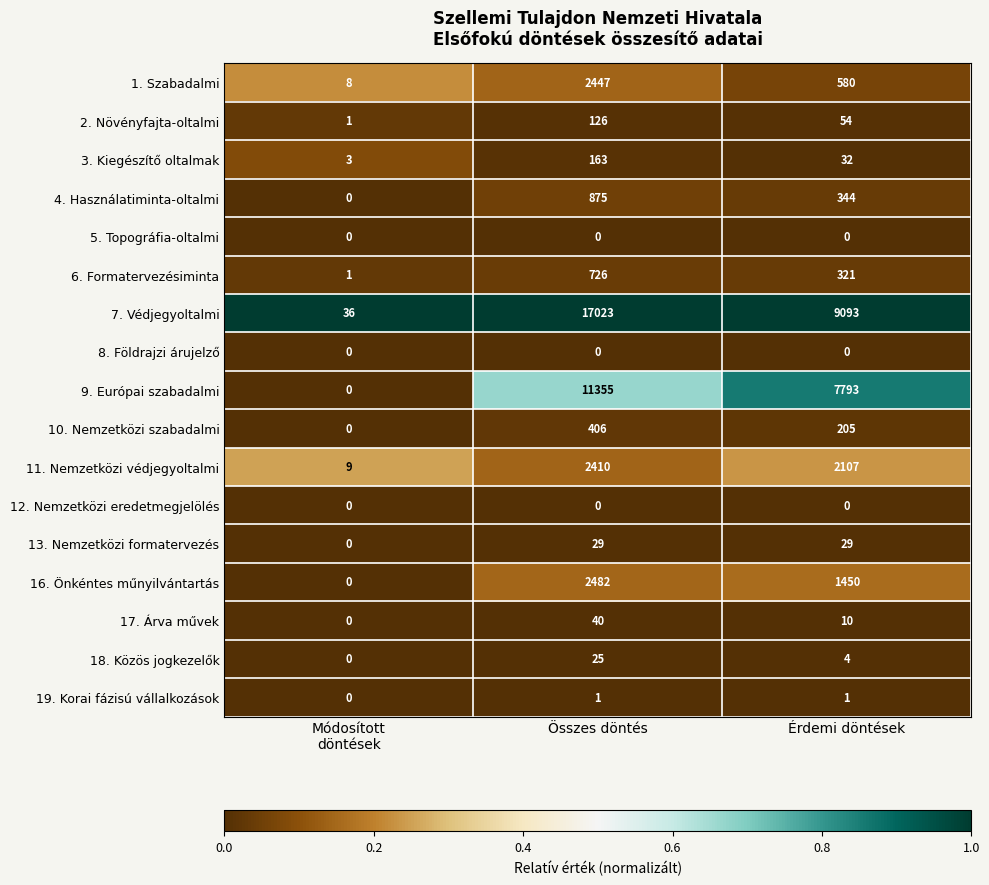

Where is 6. Formatervezésiminta nearest to the value 363?

Érdemi döntések